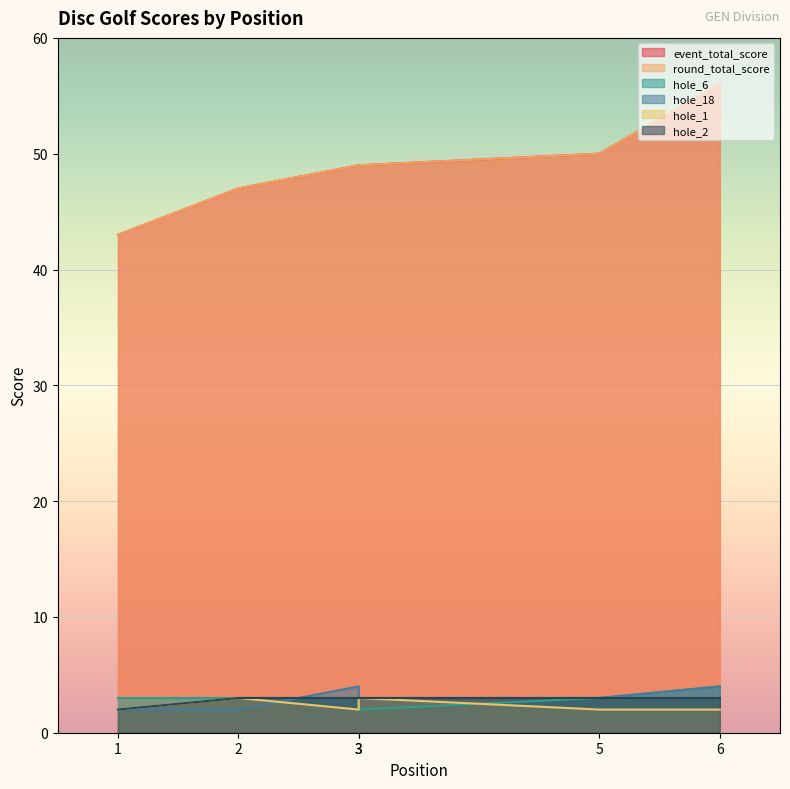

What is the value of the round_total_score point at the 6th from the left?

56